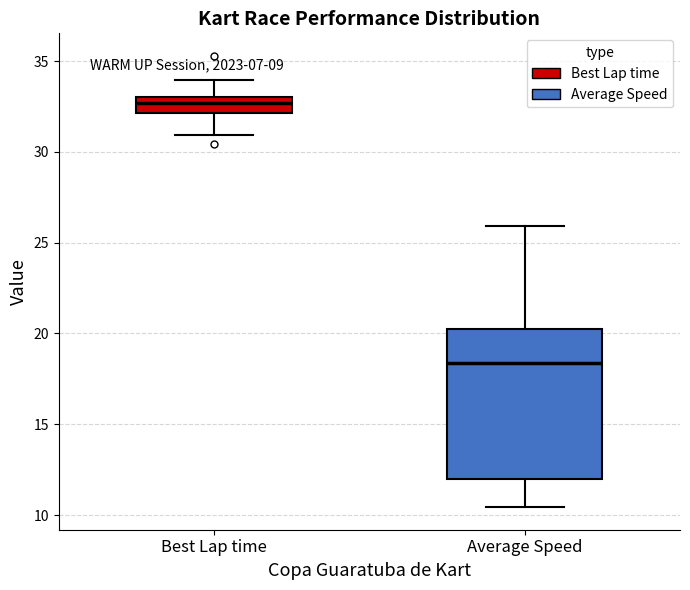

Which box is the tallest, from its lower edge to its upper edge?

Average Speed